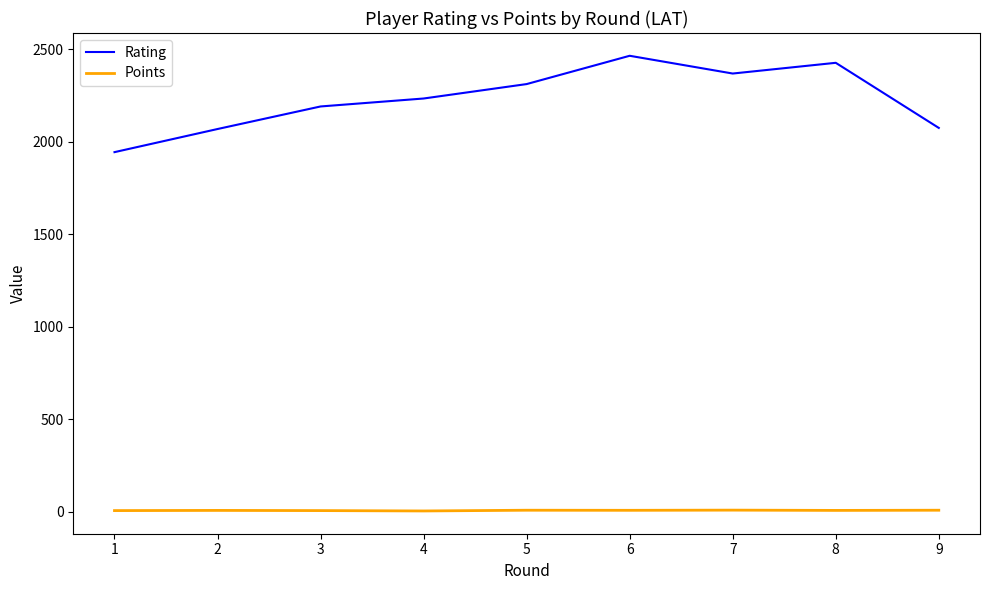

Which series has the largest total across all categories?

Rating